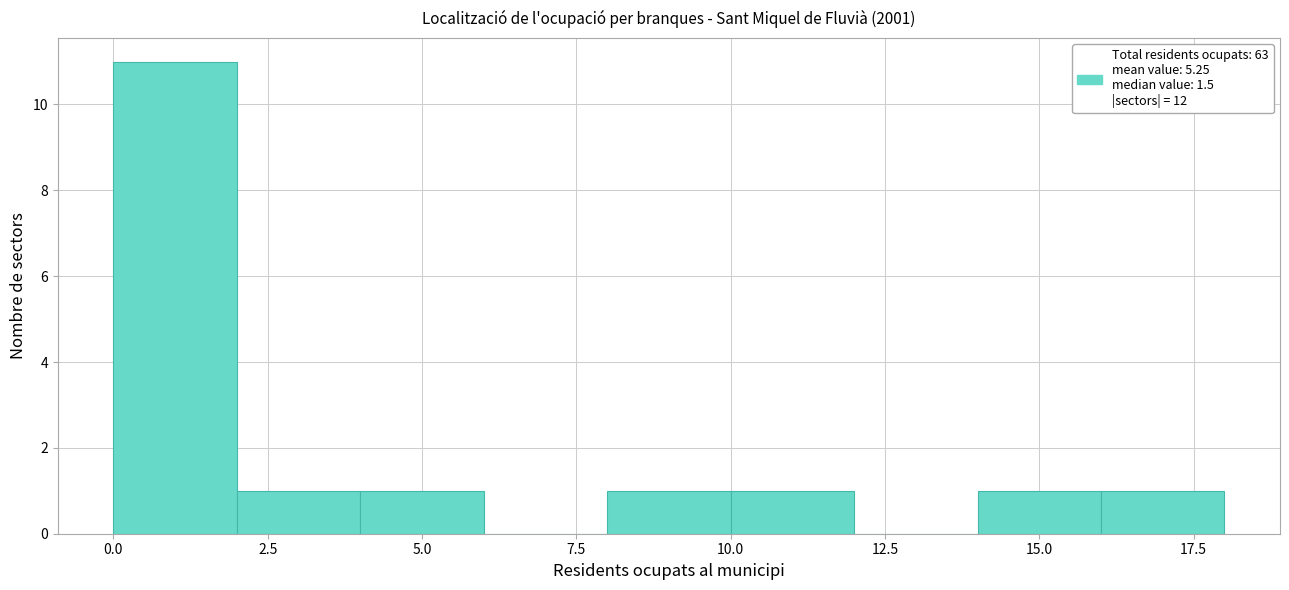

Which range on the x-axis has the tallest bar?

0 to 2